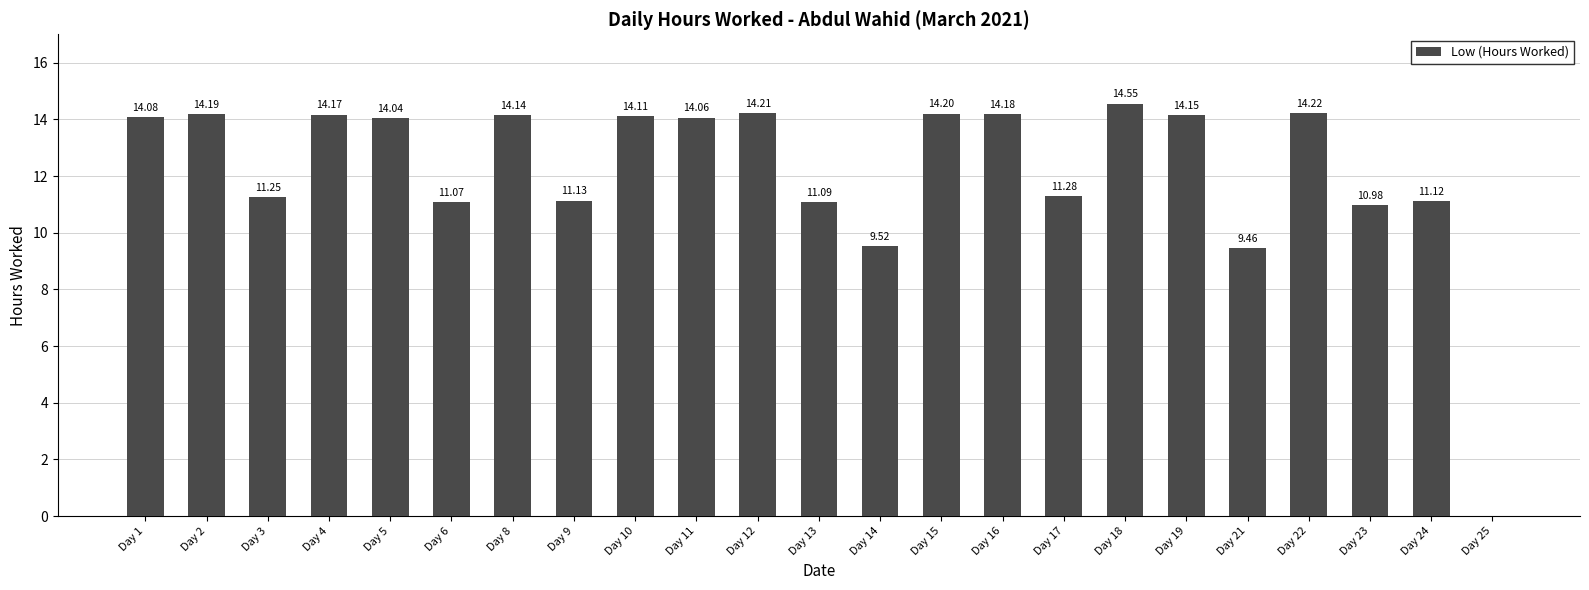

What is the maximum value shown in the chart?

14.6